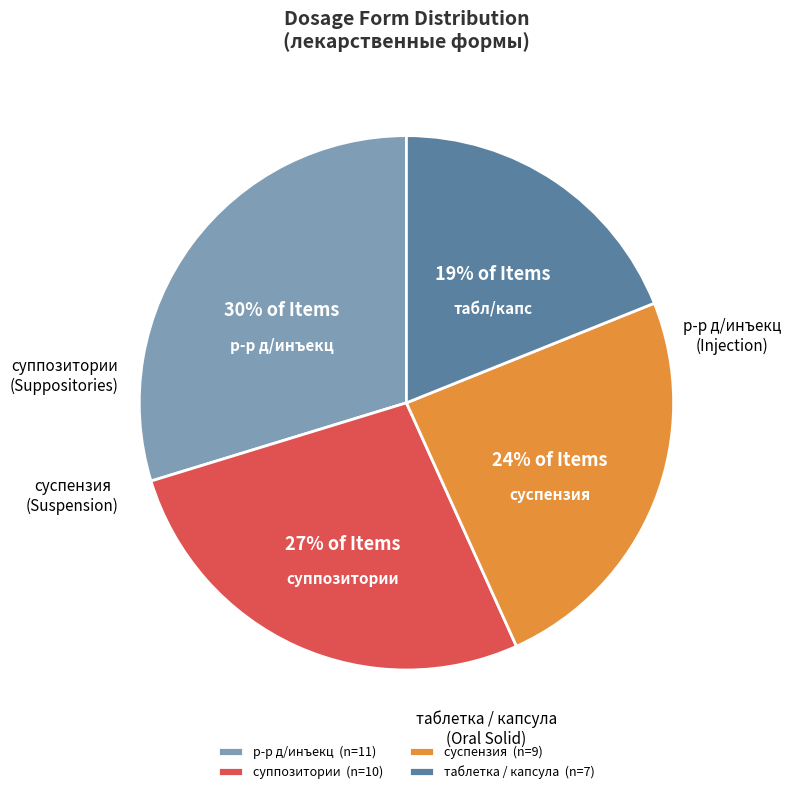

To the nearest percent, what percentage of the pie is р-р д/инъекц (n=11)?

30%